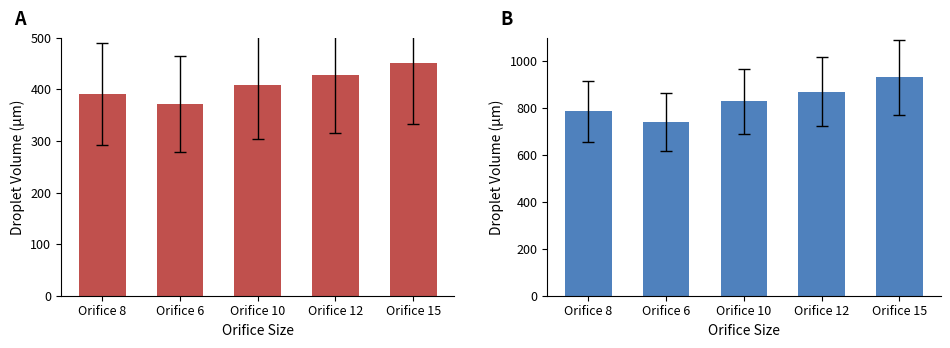

Which series changed the most between Orifice 6 and Orifice 12?

DV0.9Actual